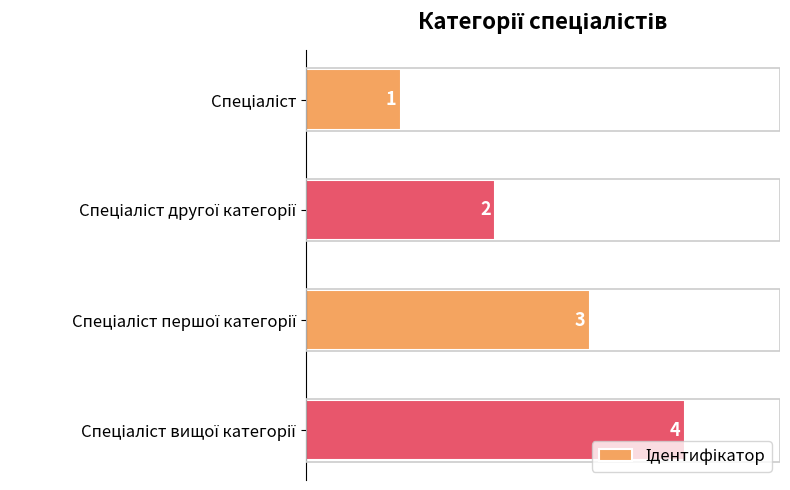

Count the values in the range 2 to 4.

3